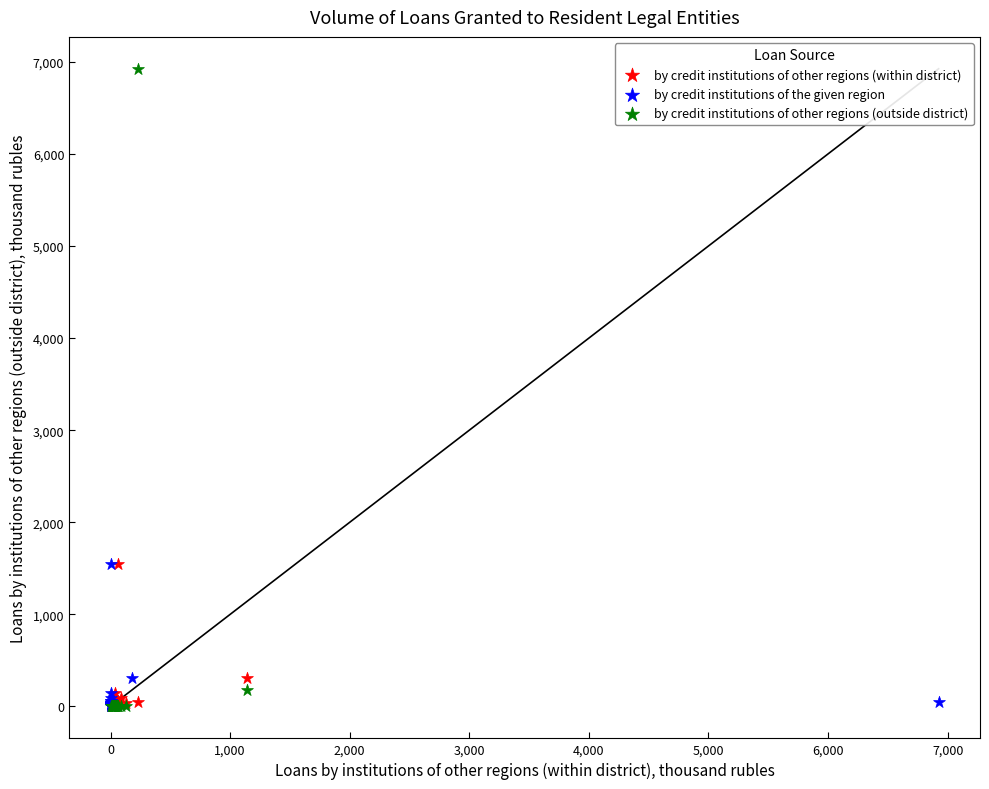

Which series contains the highest Y value?

by credit institutions of other regions (outside district)